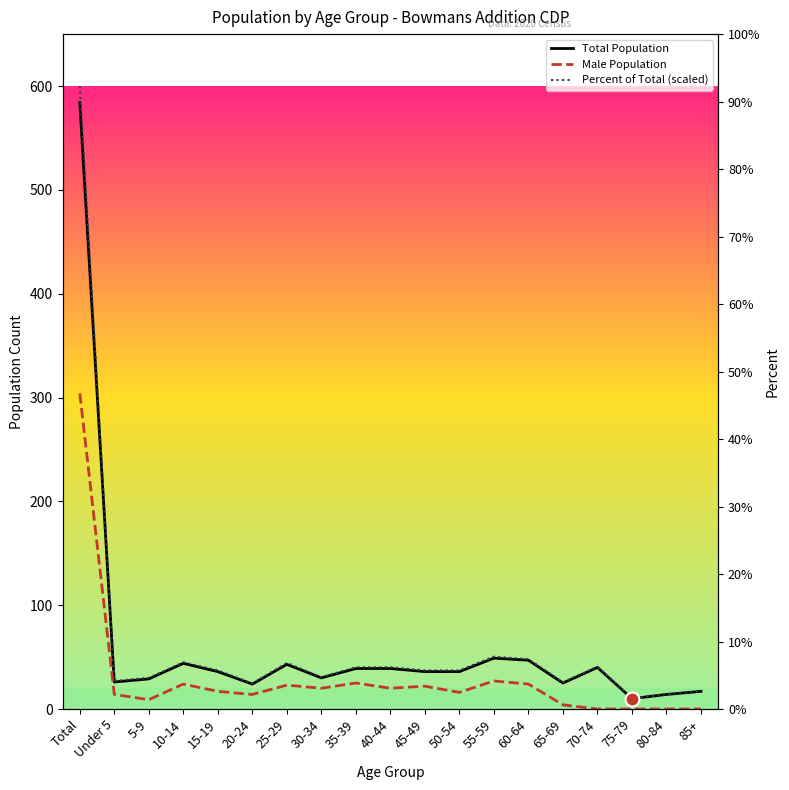

What is the maximum value shown in the chart?

600.0